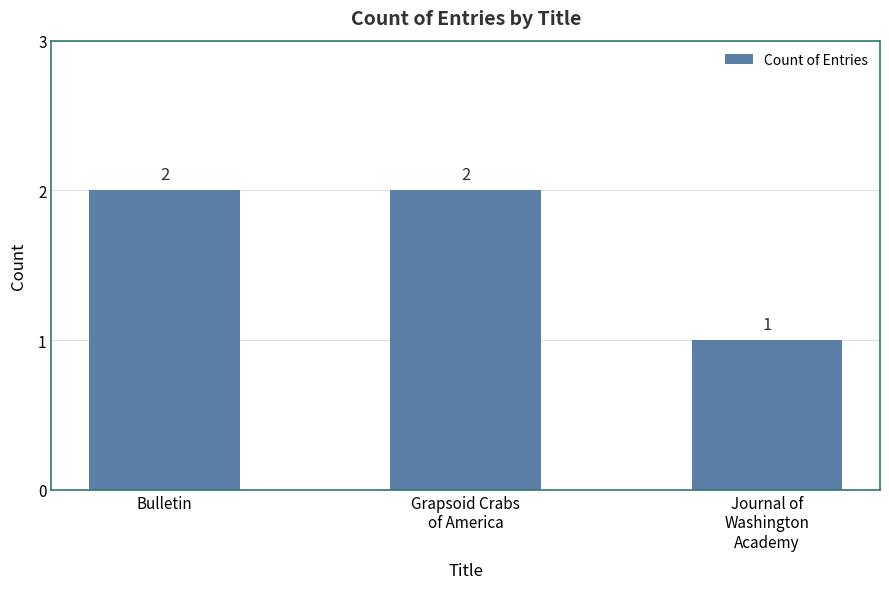

What is the sum of all values?

5